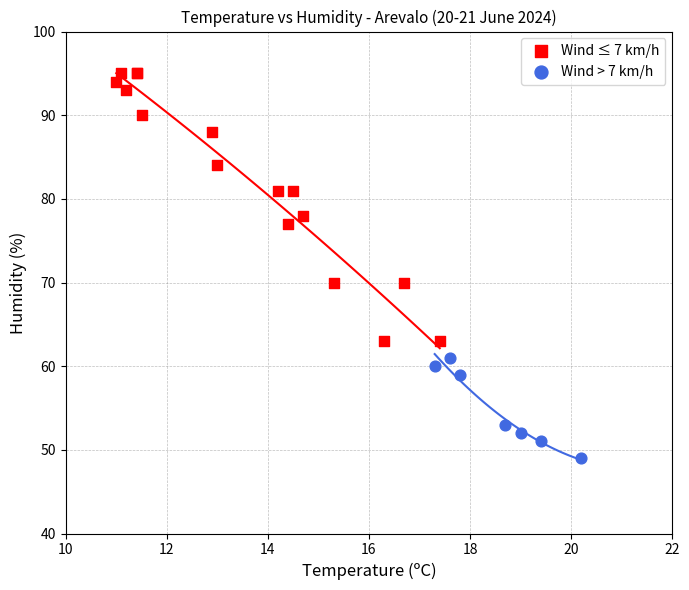

Which series has the widest spread of Y values?

Wind ≤ 7 km/h